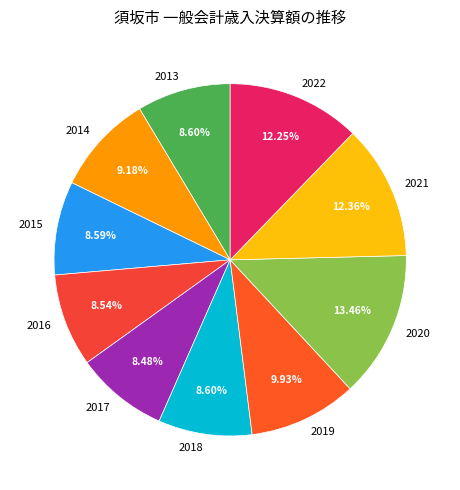

Which has a higher value, 2017 or 2021?

2021